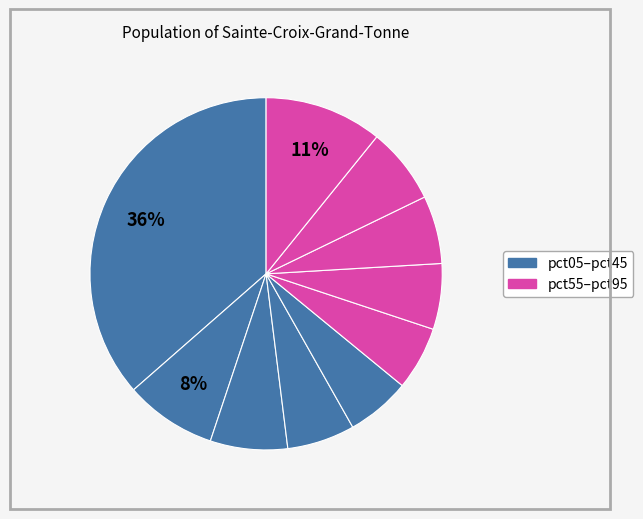

How many slices are in this pie chart?

10